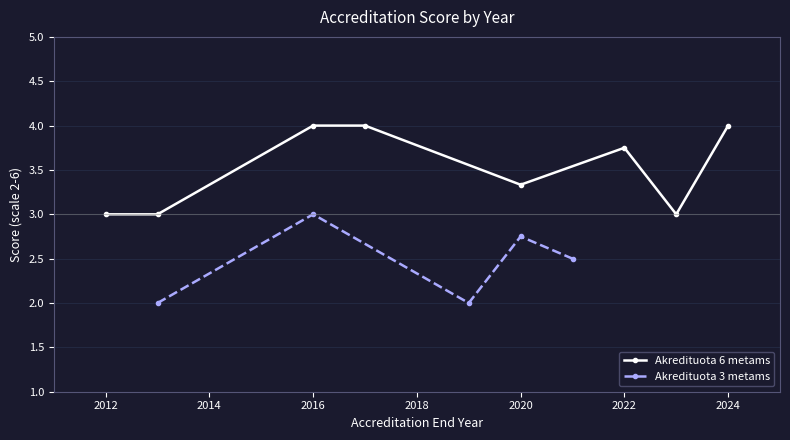

True or false: Akredituota 6 metams has more than 2 interior local peaks.

False